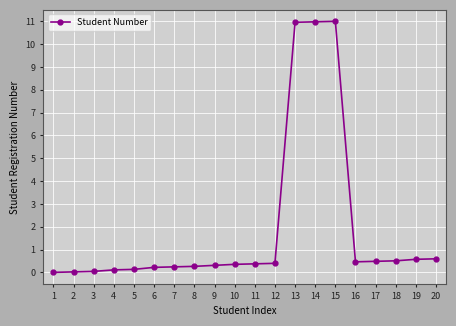

Between 19 and 1, which is larger?

19